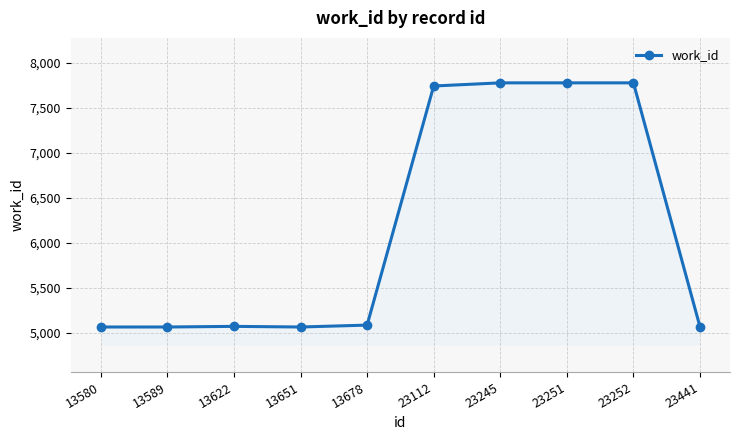

Between 23251 and 13589, which is larger?

23251